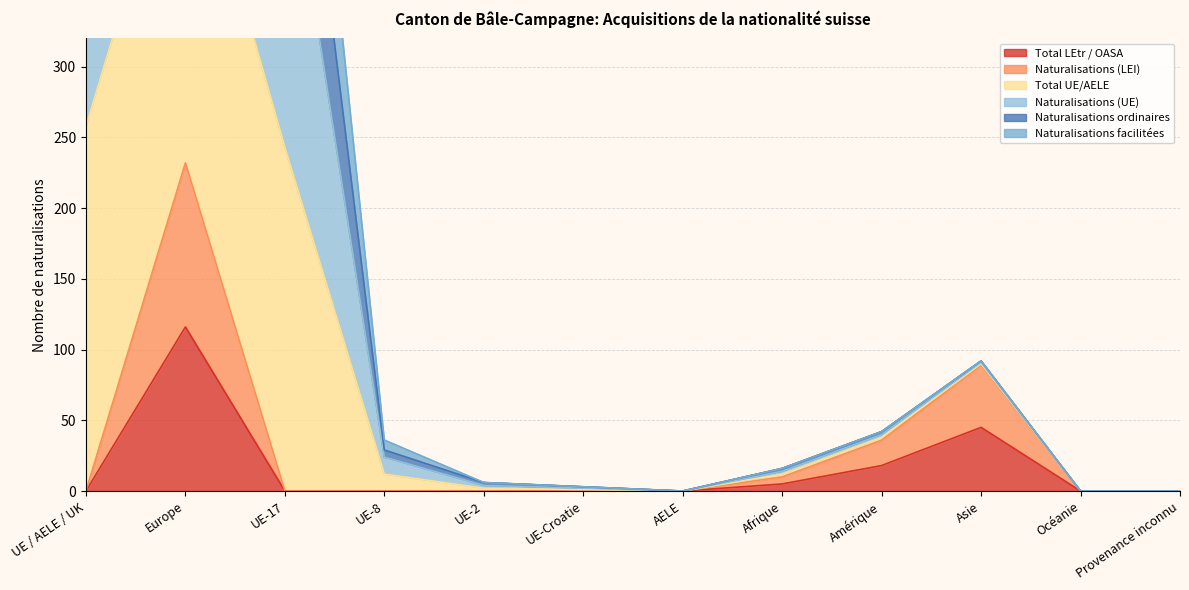

What is the label of the 2nd point from the left?

Europe